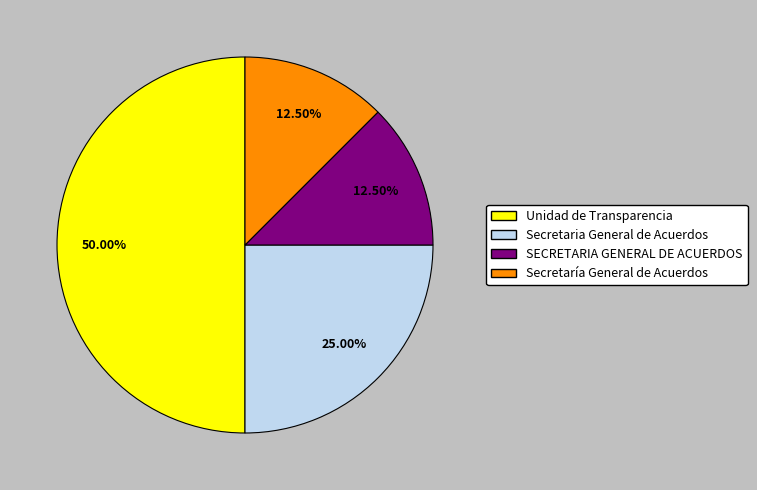

Which slice is the largest?

Unidad de Transparencia